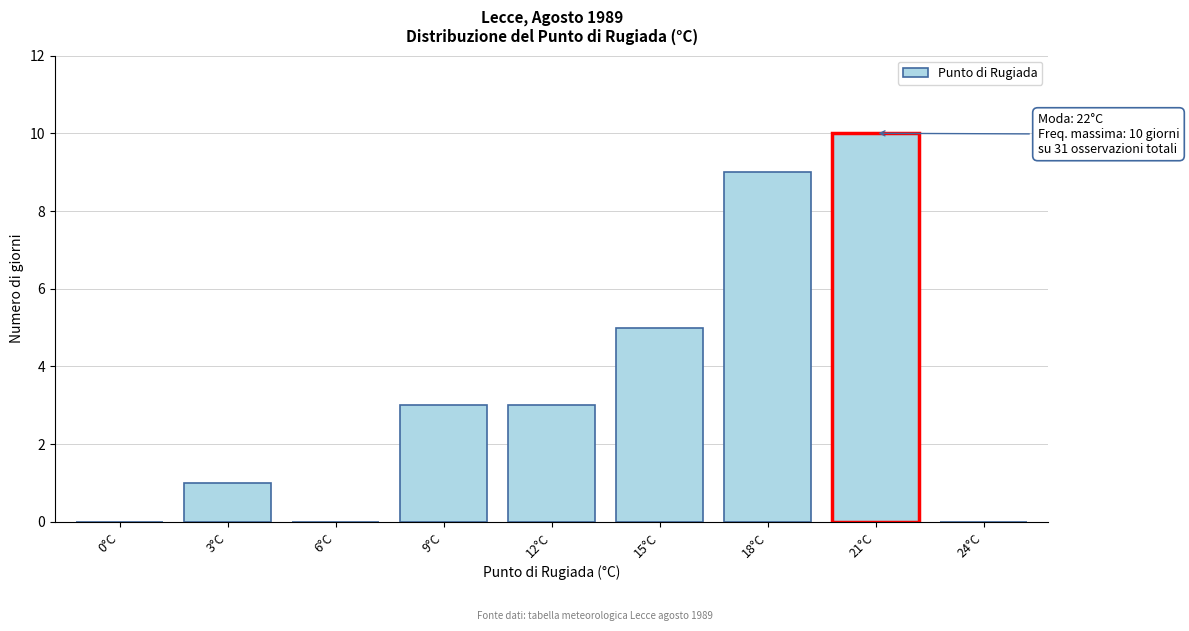

Reading left to right, transcribe all the data shown in this chart.

0°C=0	3°C=1	6°C=0	9°C=3	12°C=3	15°C=5	18°C=9	21°C=10	24°C=0